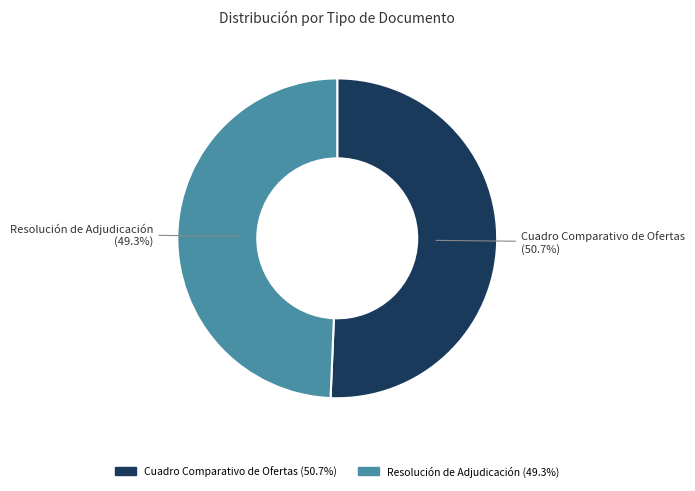

To the nearest percent, what portion does Resolución de Adjudicación represent?

49%